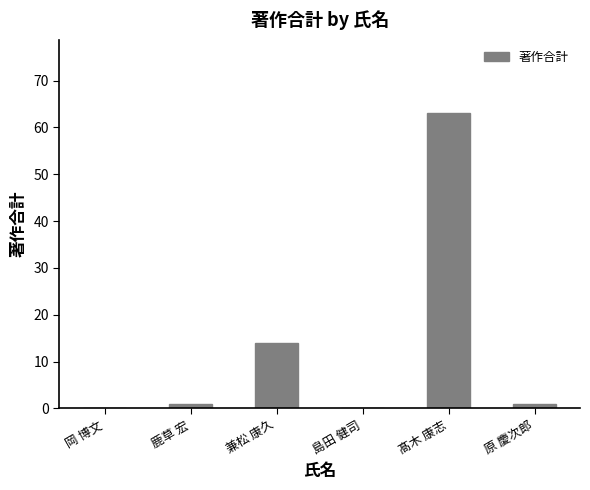

At which category does the chart reach its peak across all series?

髙木 康志